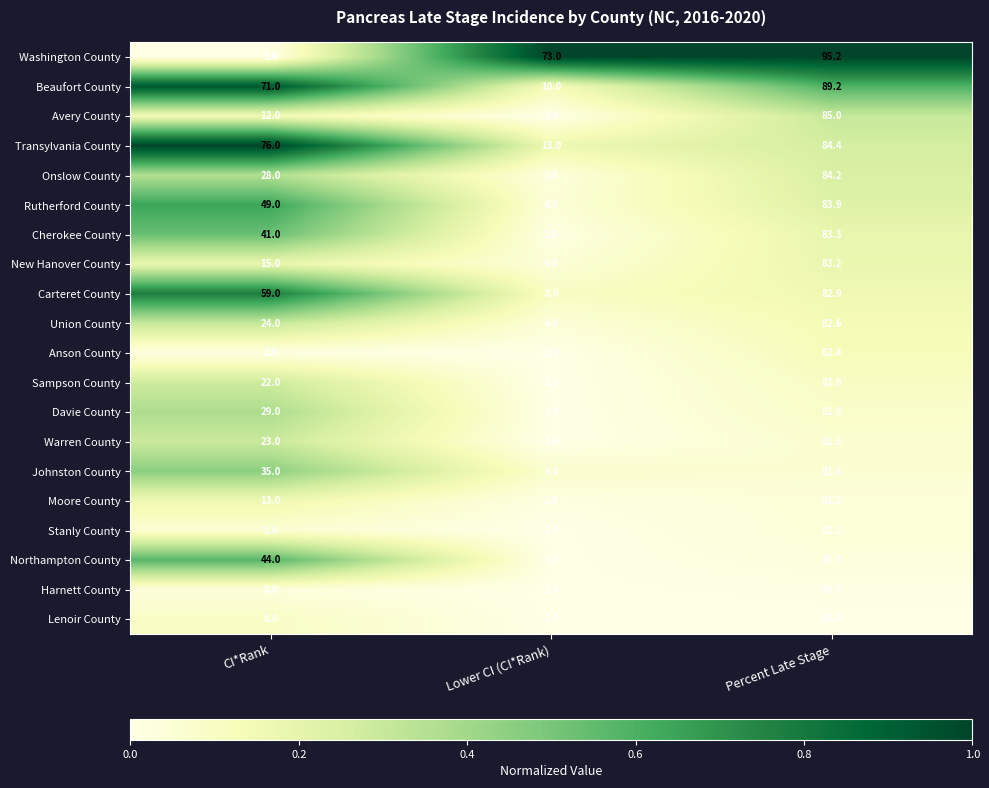

Which series changed the most between CI*Rank and Percent Late Stage?

Washington County